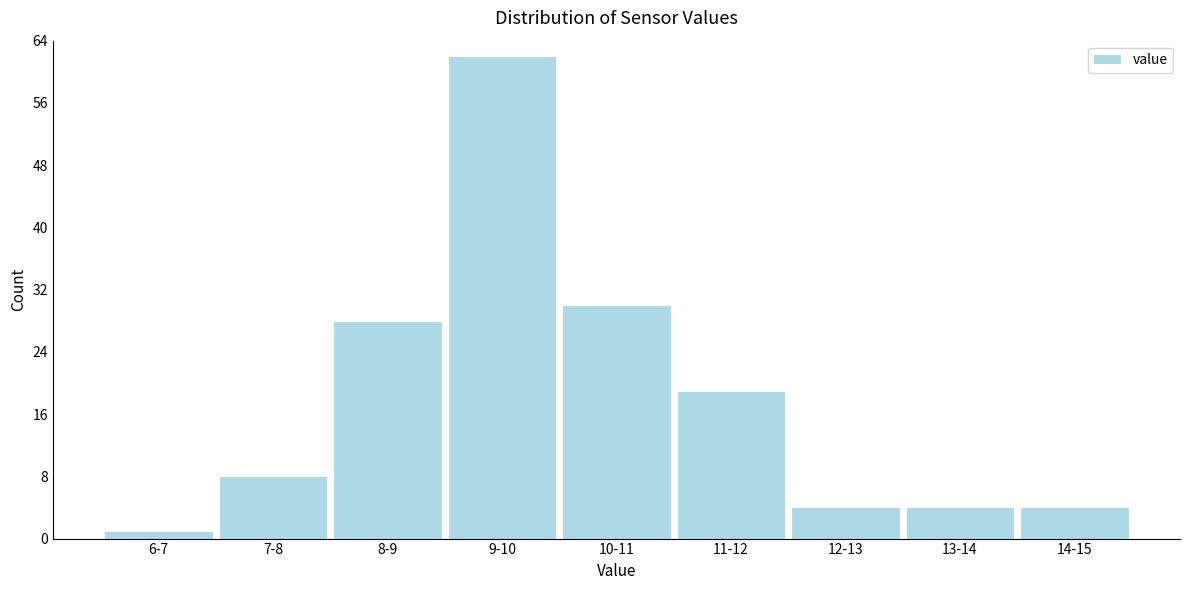

Reading right to left, what are all the values shown in this chart?

14-15=4	13-14=4	12-13=4	11-12=19	10-11=30	9-10=62	8-9=28	7-8=8	6-7=1